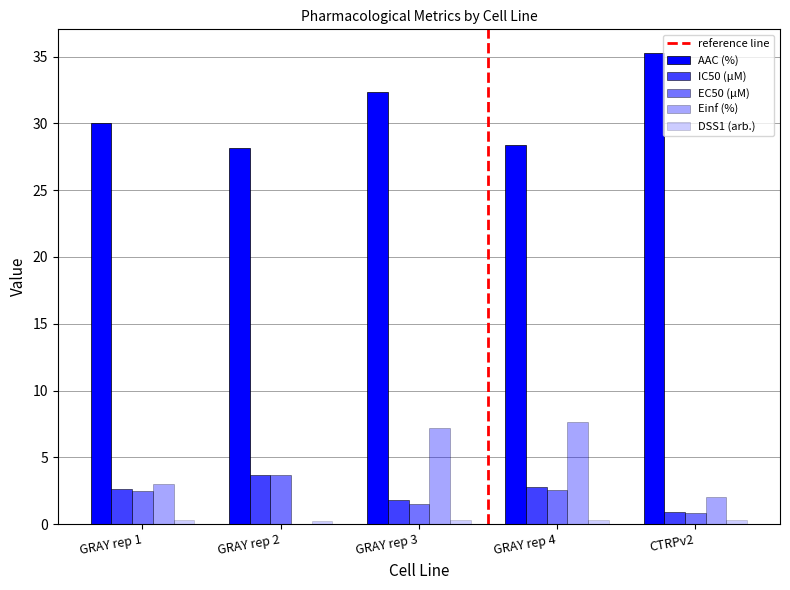

Are the bars horizontal?

No